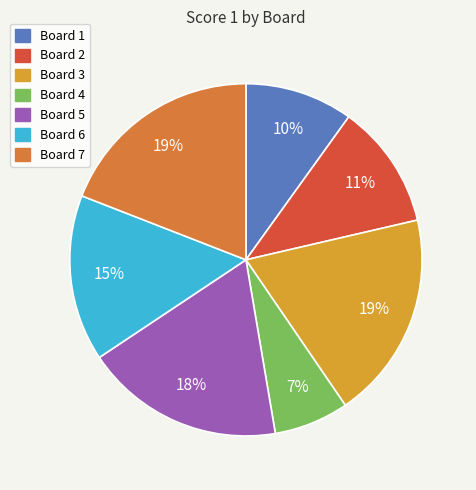

To the nearest percent, what portion does Board 1 represent?

10%